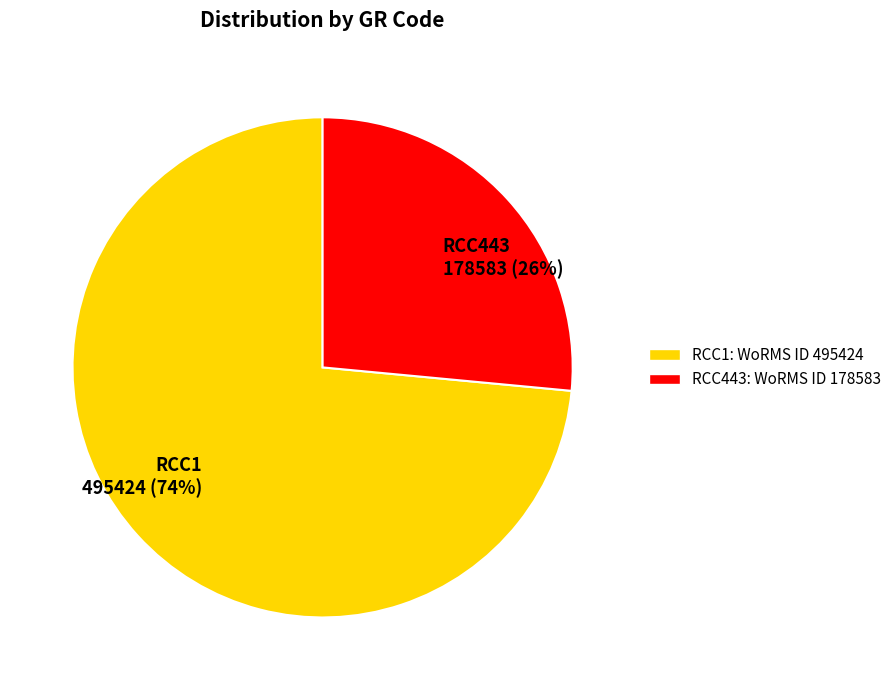

True or false: RCC443 accounts for 26% of the total.

True